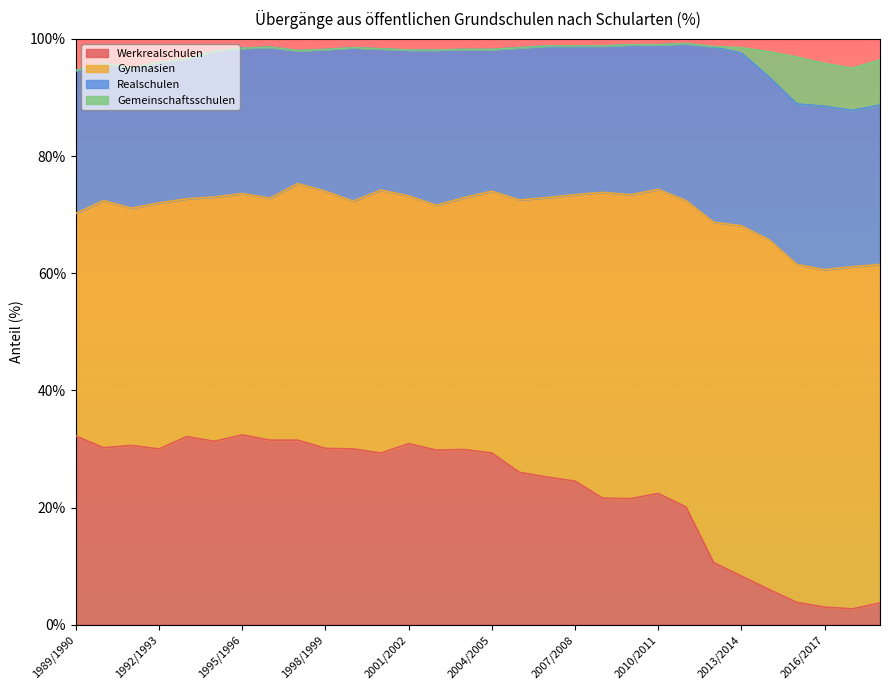

Is the value of Gymnasien at 2008/2009 greater than the value of Realschulen at 2009/2010?

Yes